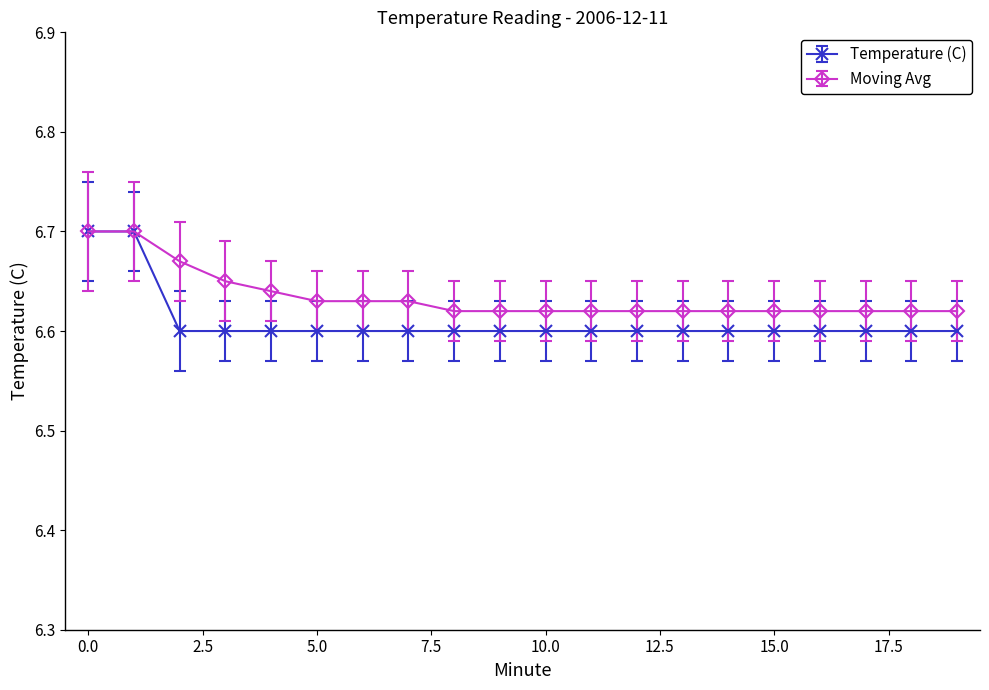

Which series has the largest range (max minus min)?

Temperature (C)